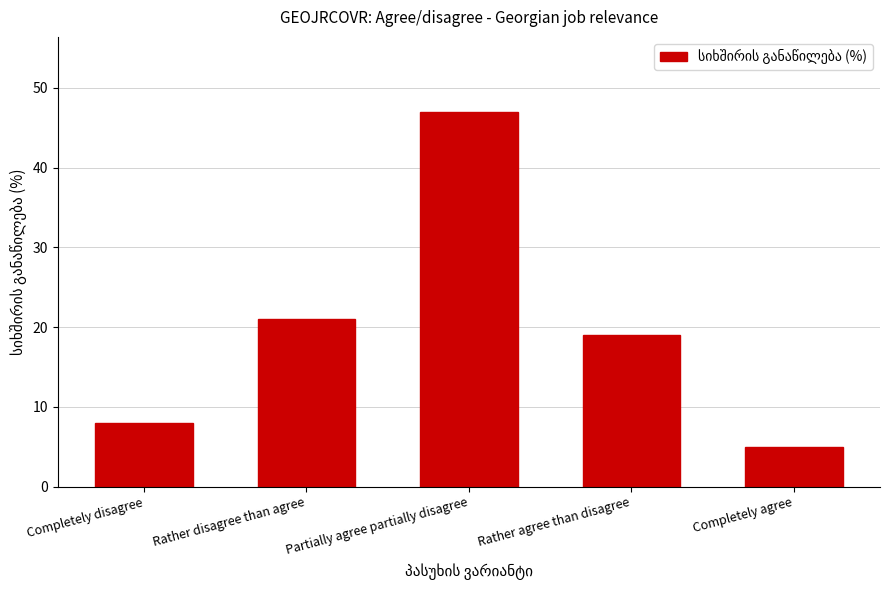

What is the change in value from Completely disagree to Rather disagree than agree?

+13